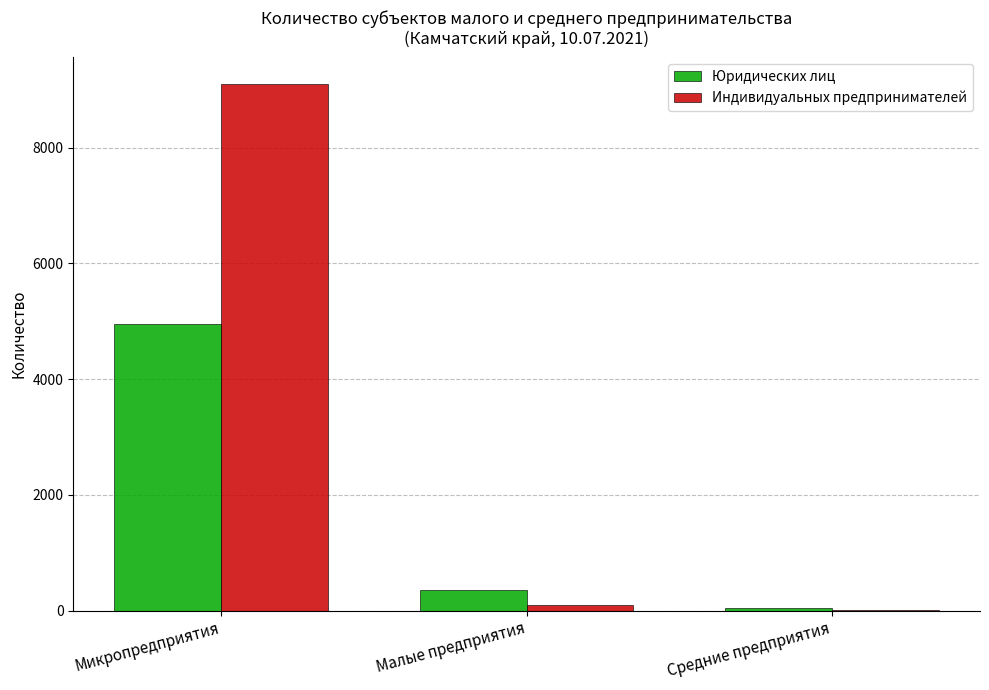

What are all the series names shown in the legend?

Юридических лиц, Индивидуальных предпринимателей